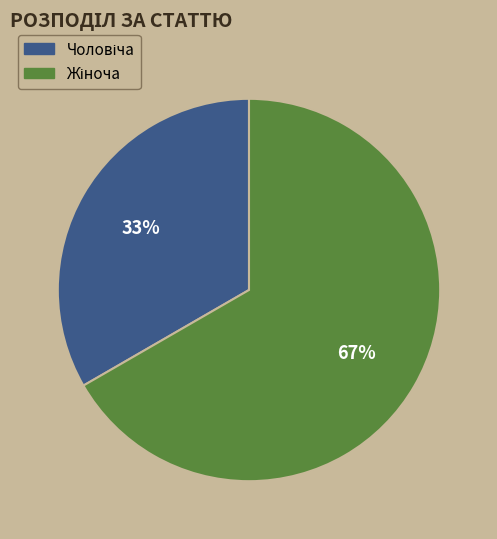

Does any single category account for the majority?

Yes